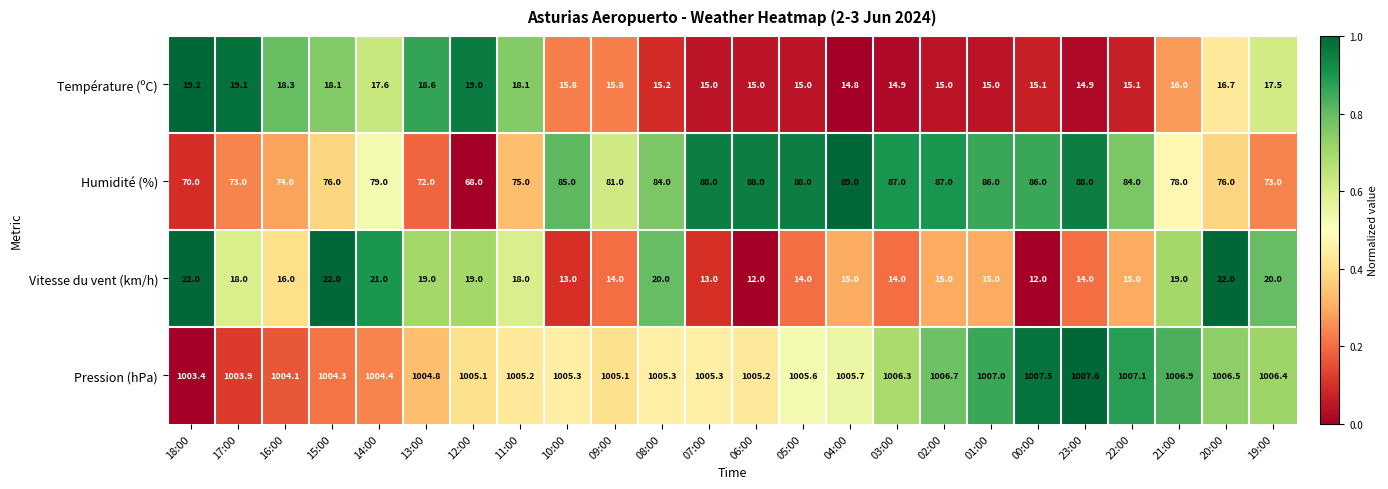

What is the spread (max minus min) of values at 07:00?

992.3